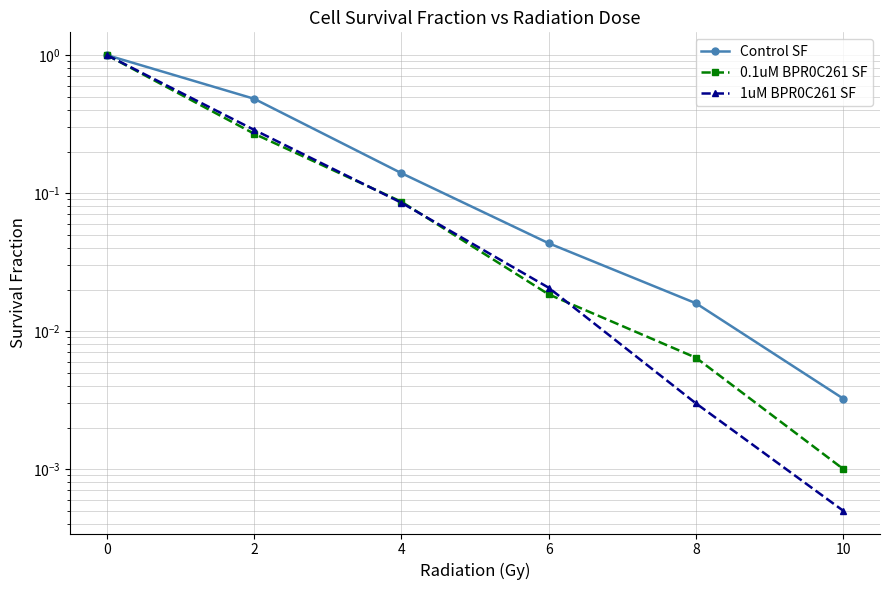

Rank the series at 4 from highest to lowest value.

Control SF, 0.1uM BPR0C261 SF, 1uM BPR0C261 SF